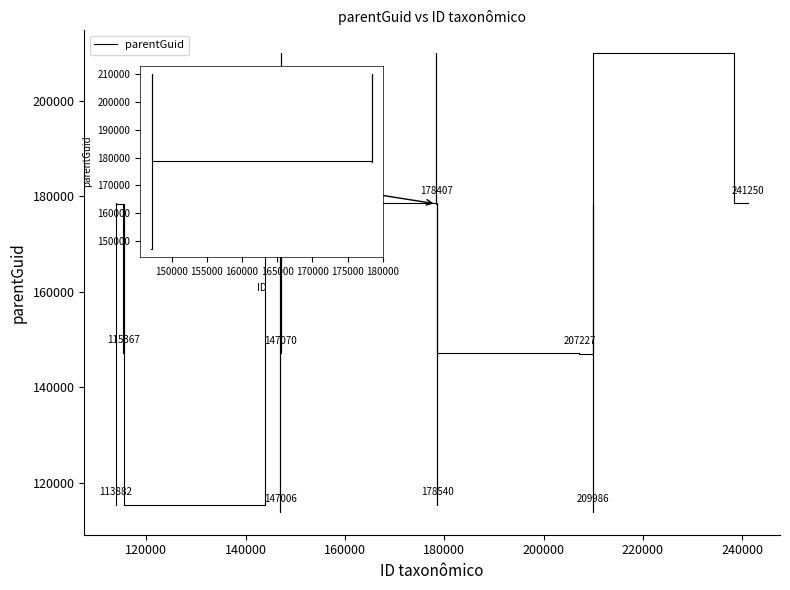

What is the minimum value shown in the chart?

113930